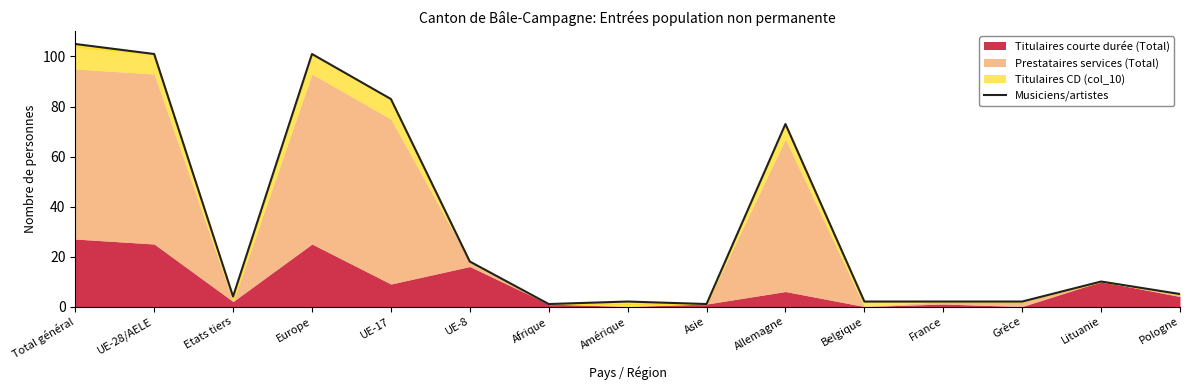

What is the change in value from Etats tiers to France?

-2